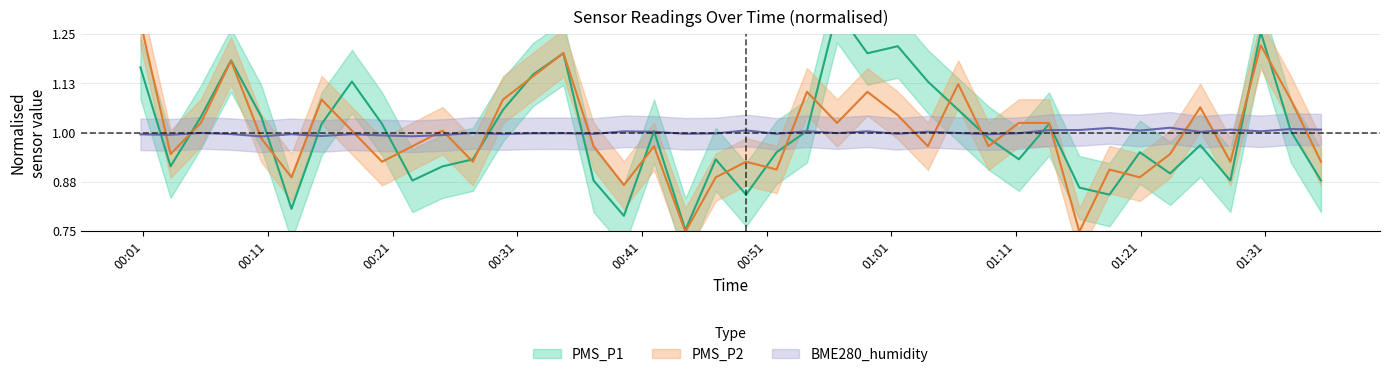

What is the label of the 35th point from the right?

2022/07/25 00:12:53